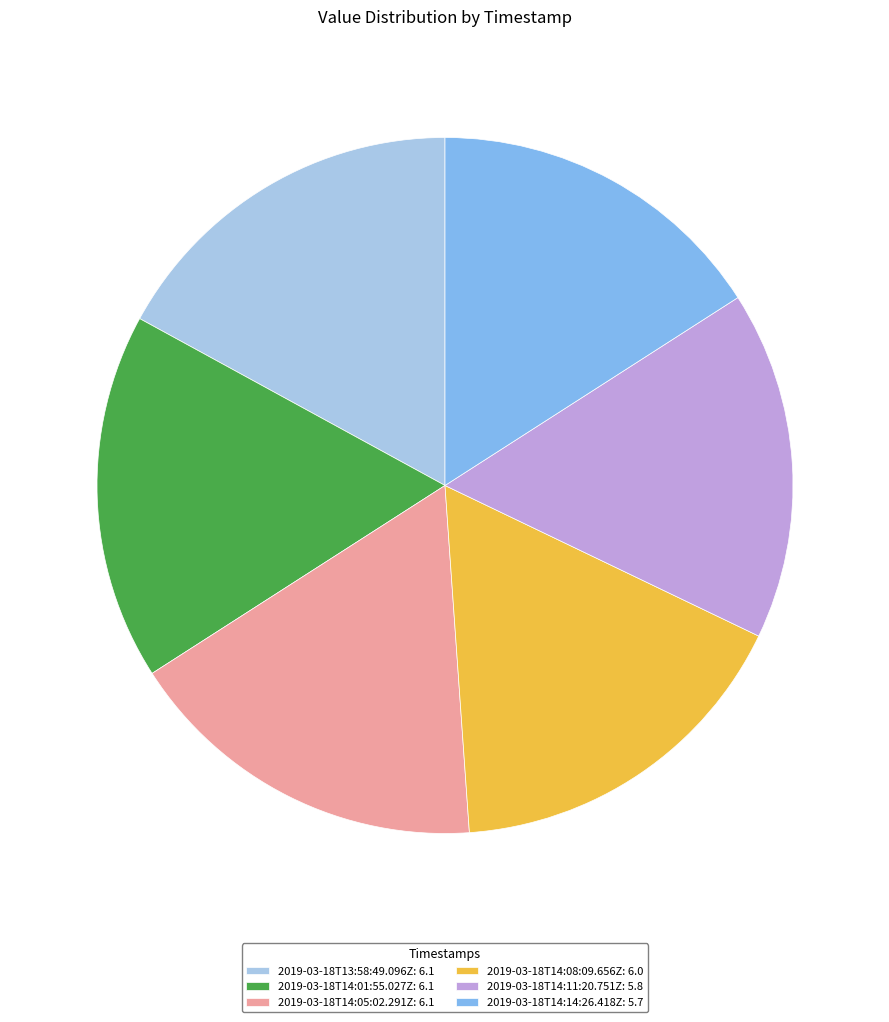

Does 2019-03-18T14:08:09.656Z: 6.0 account for over 50% of the chart?

No